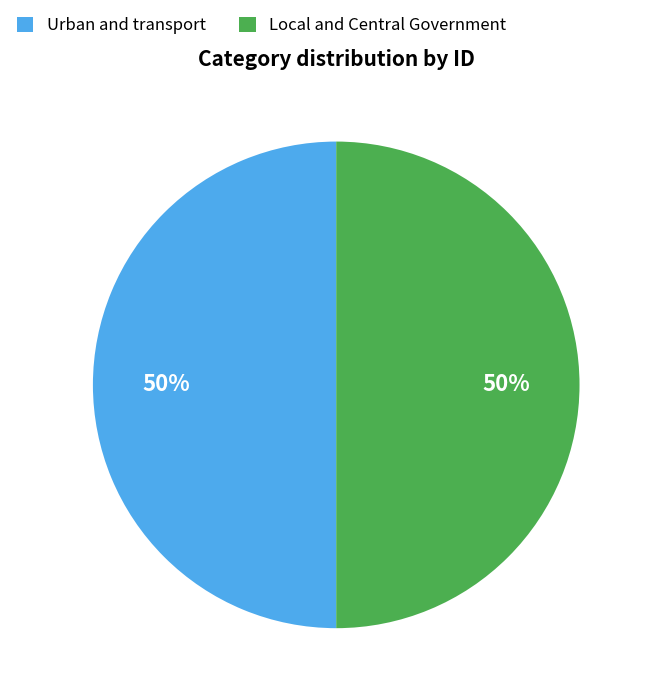

Is it true that Urban and transport is 50% of the pie?

True